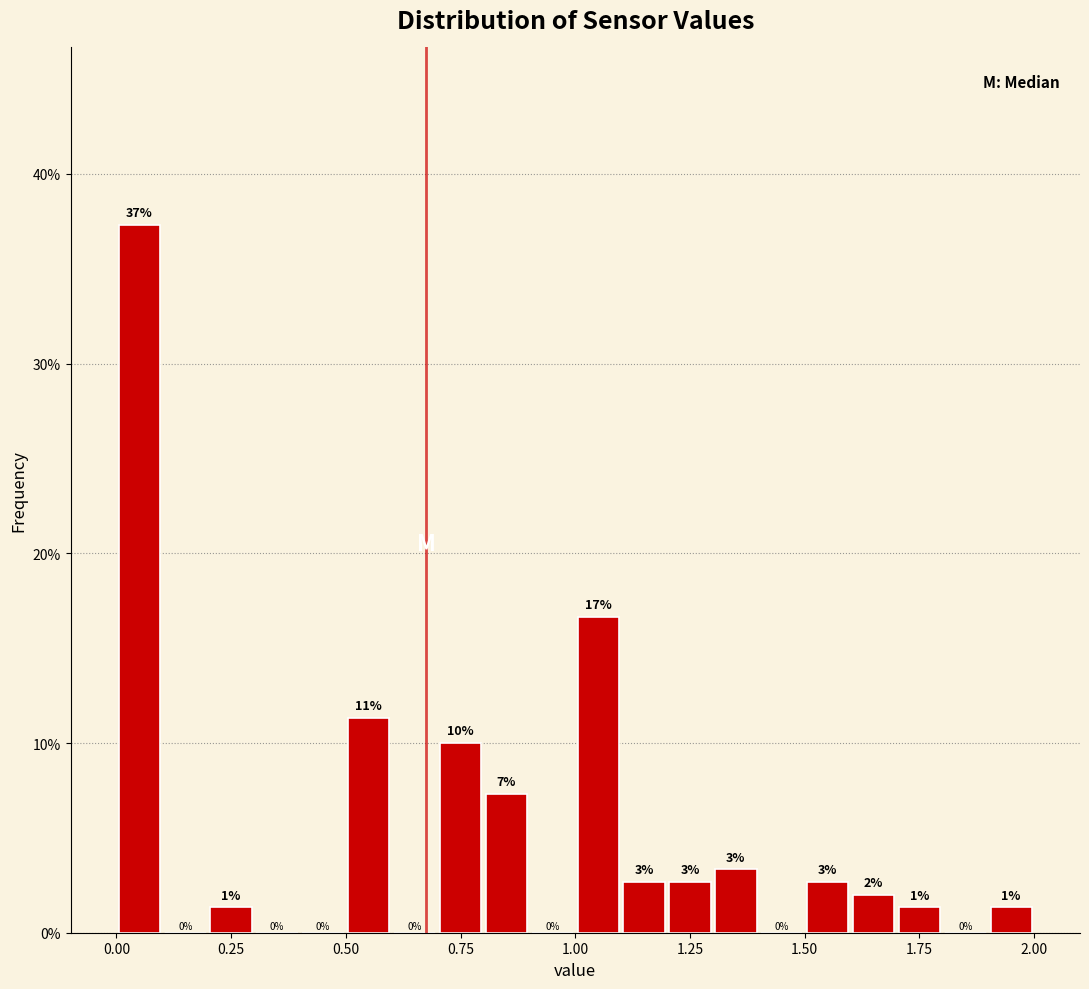

Read against the x-axis, roughly where is the centre of the tallest bar?

0.05